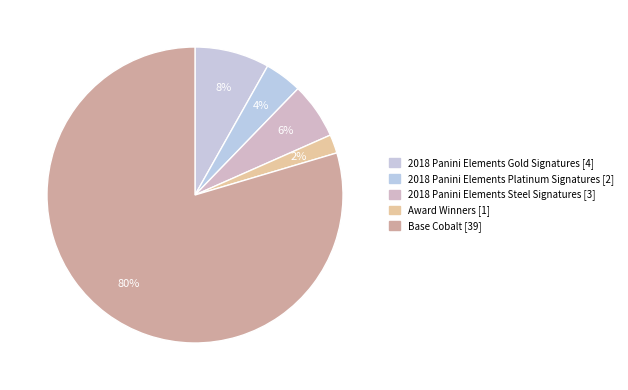

Count the number of slices in the pie.

5